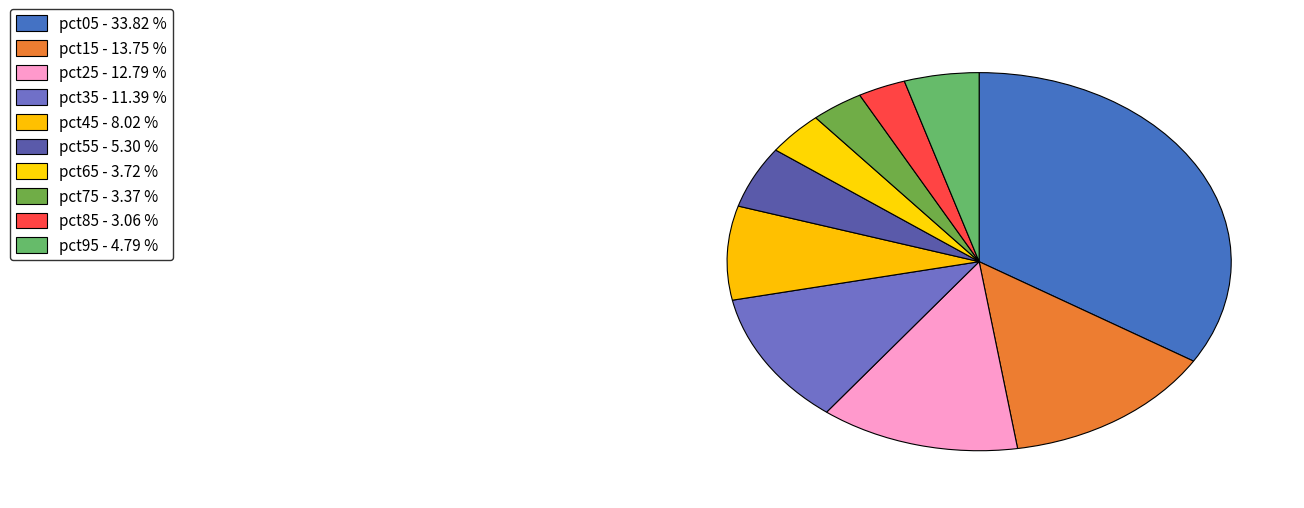

Between pct25 and pct35, which is larger?

pct25